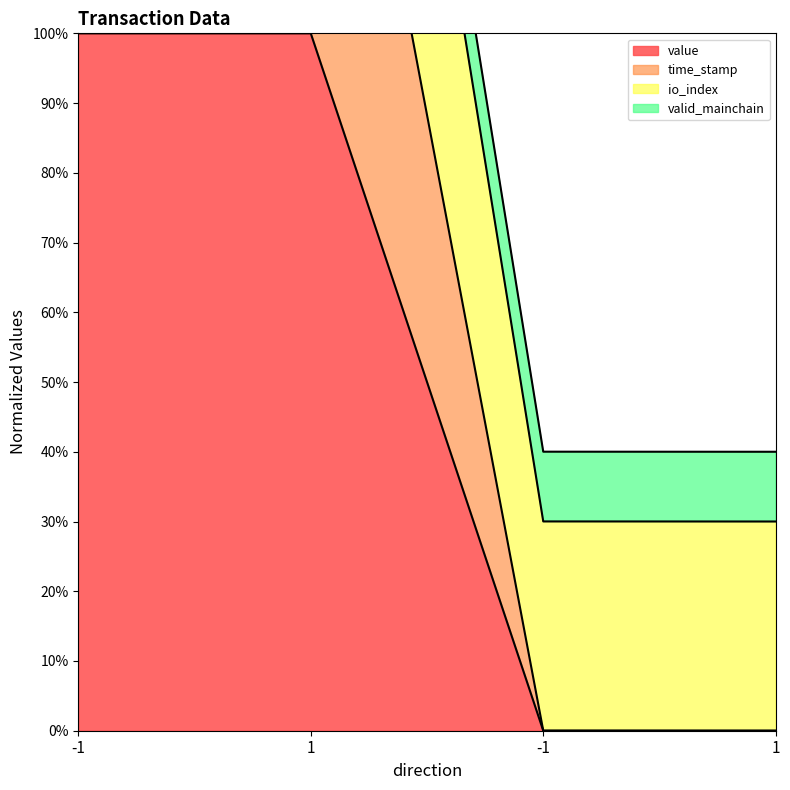

True or false: time_stamp and value cross at least once.

False